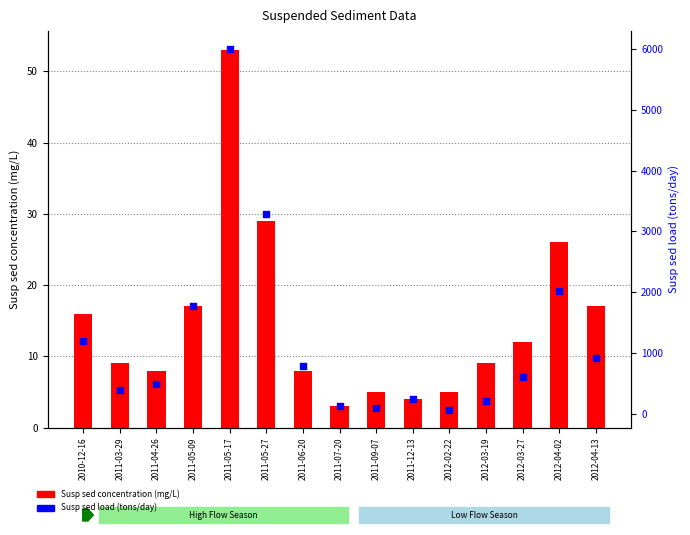

Which series contains the highest Y value?

Susp sed load (tons/day)